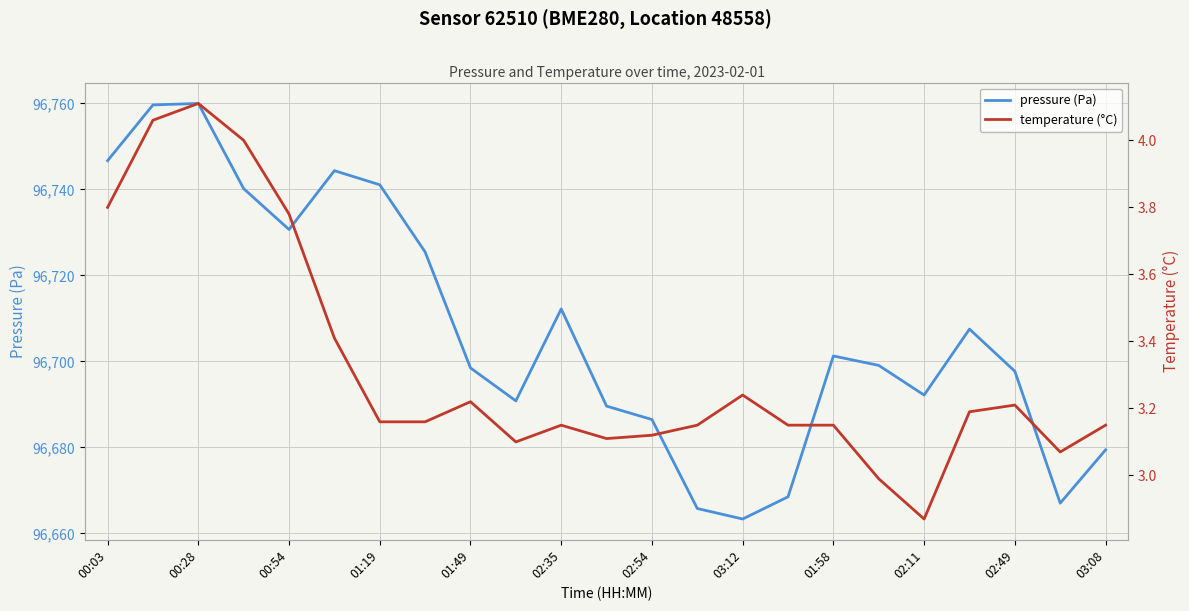

Which series has the largest total across all categories?

pressure (Pa)